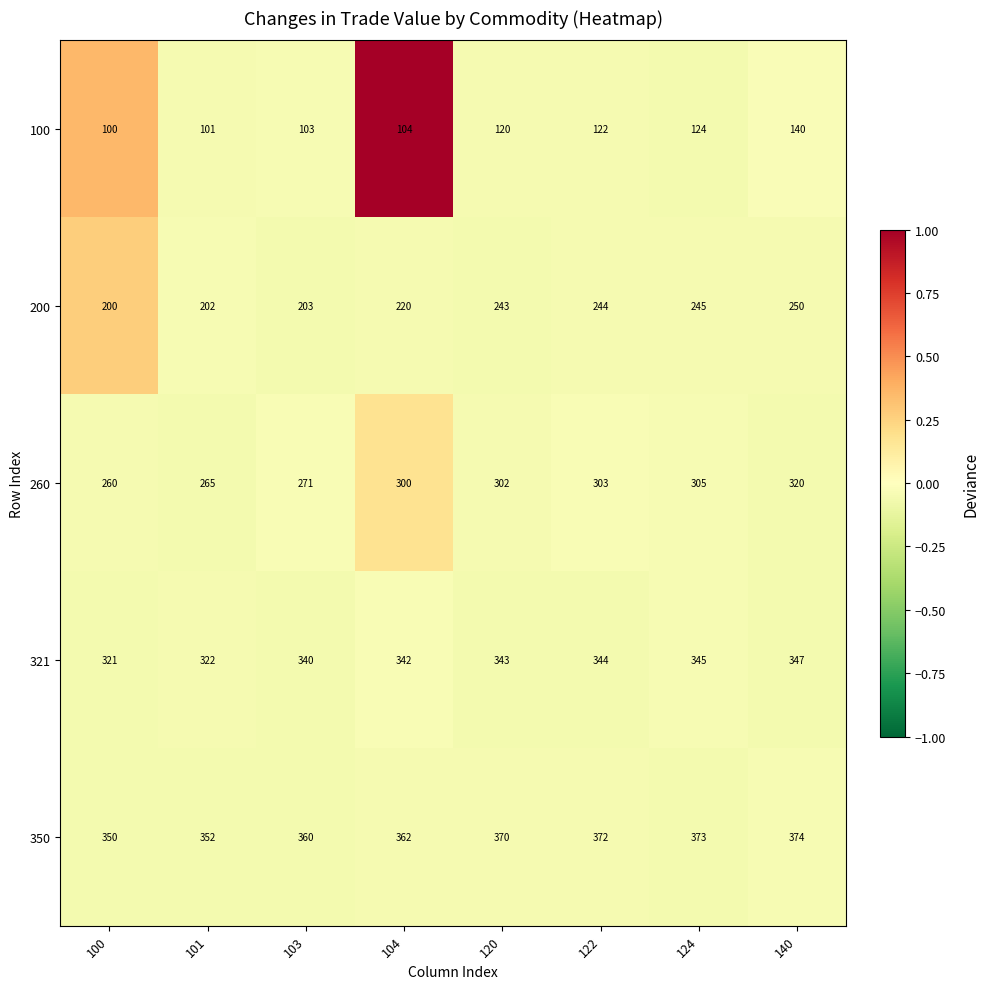

What is the spread (max minus min) of values at 104?

258